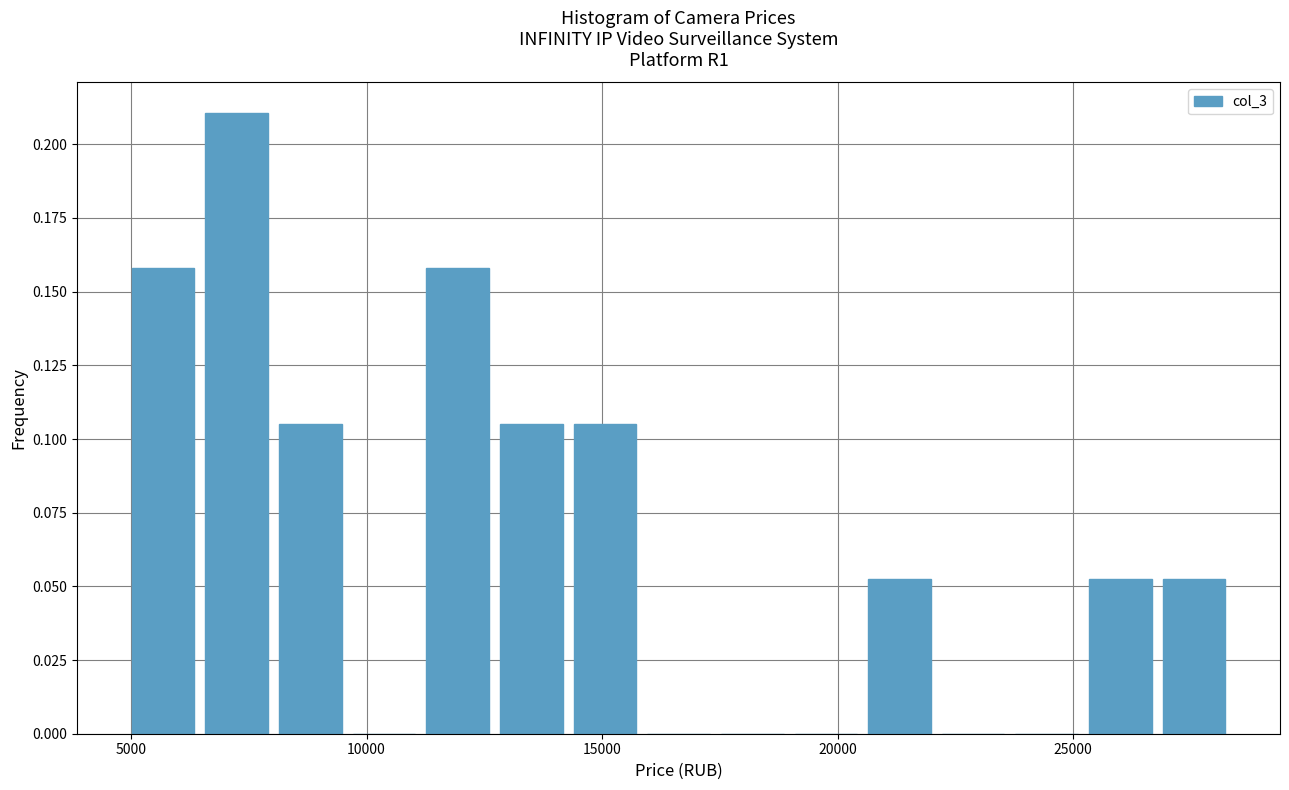

Around what value on the x-axis is the tallest bar? Give the approximate position of its centre, as read against the axis.

7000